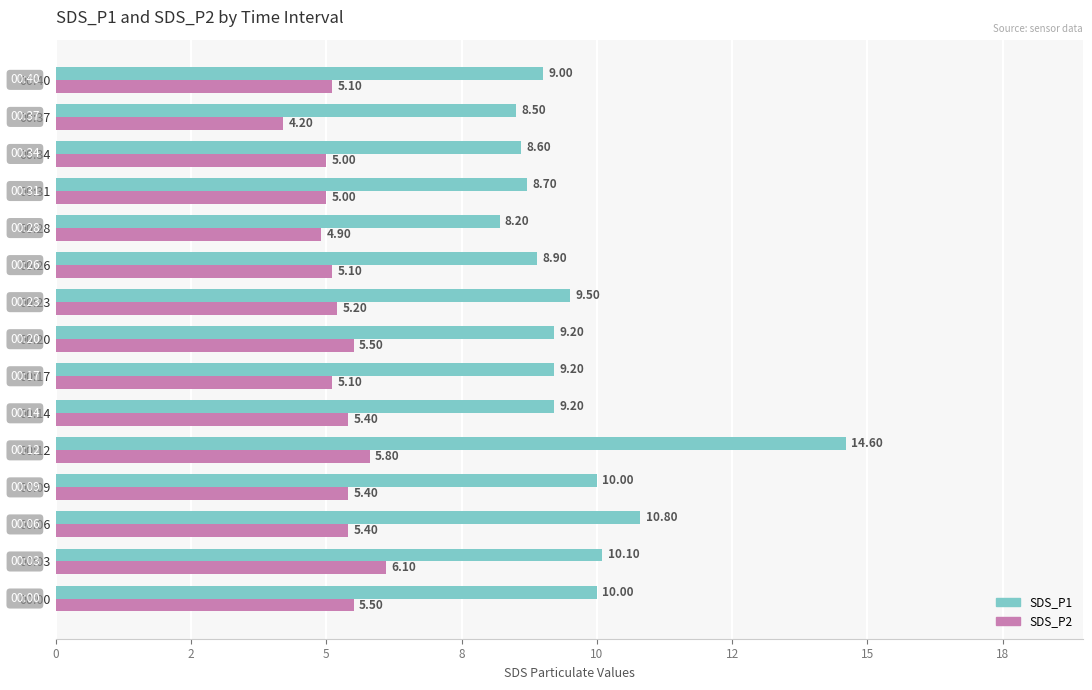

What are all the series names shown in the legend?

SDS_P1, SDS_P2